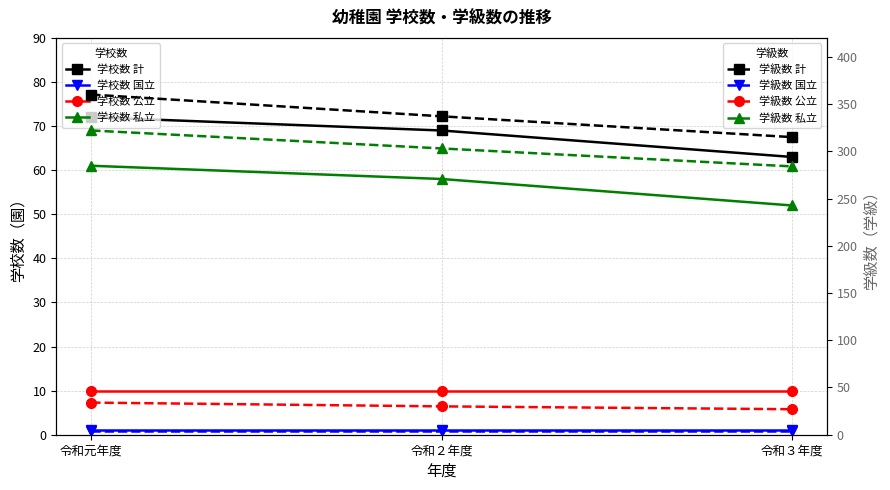

What is the value of the 学級数_計 point at the 3rd from the left?

315